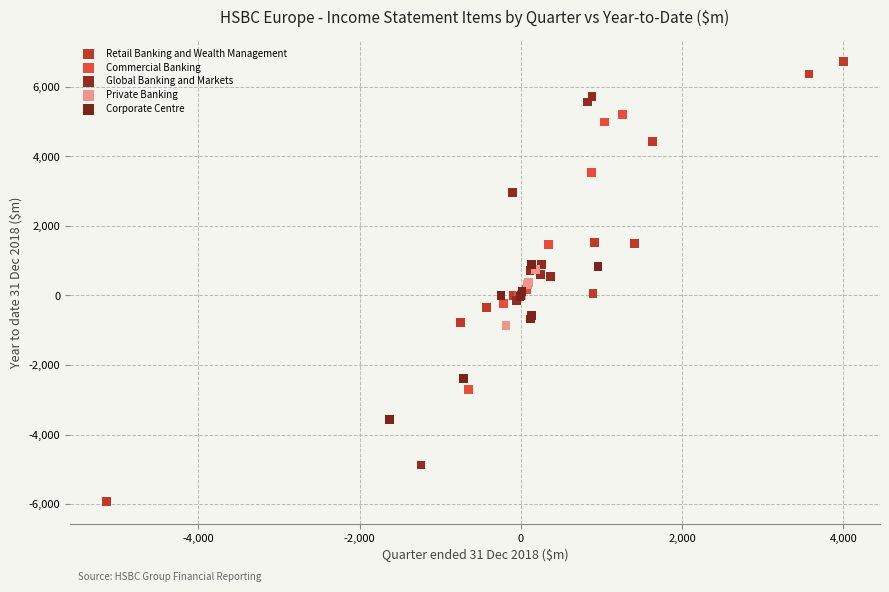

Which series contains the lowest Y value?

Retail Banking and Wealth Management